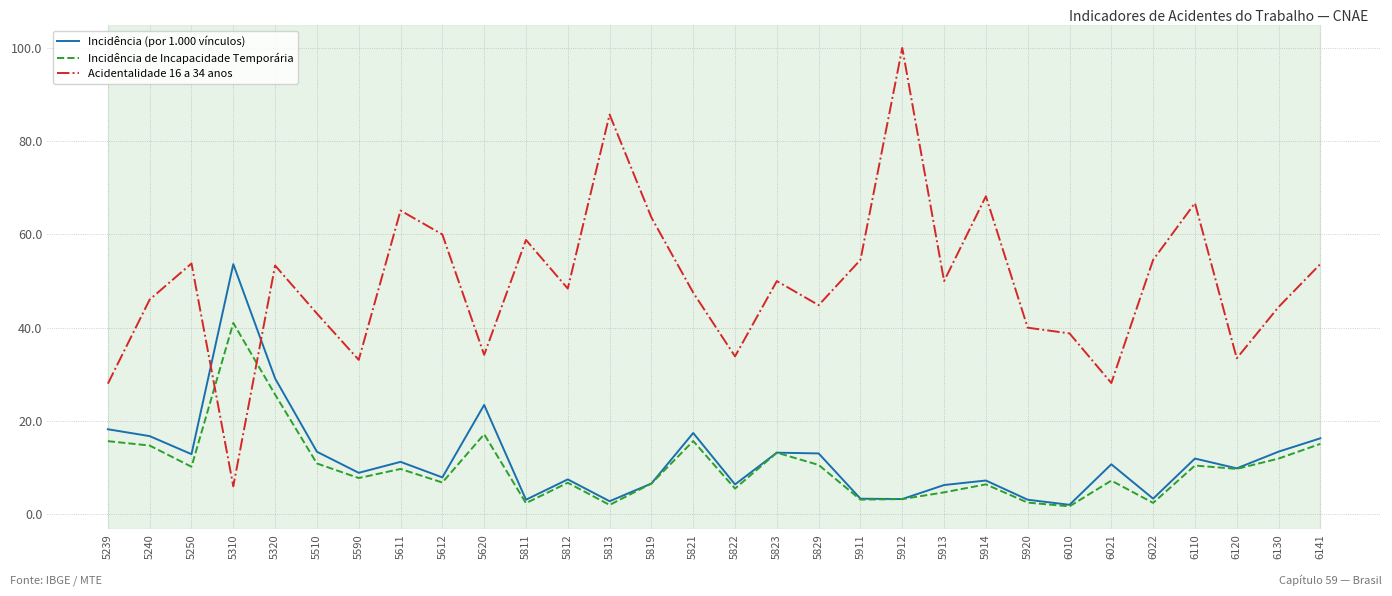

Is the value of Incidência de Incapacidade Temporária at 5914 greater than the value of Incidência (por 1.000 vínculos) at 6021?

No